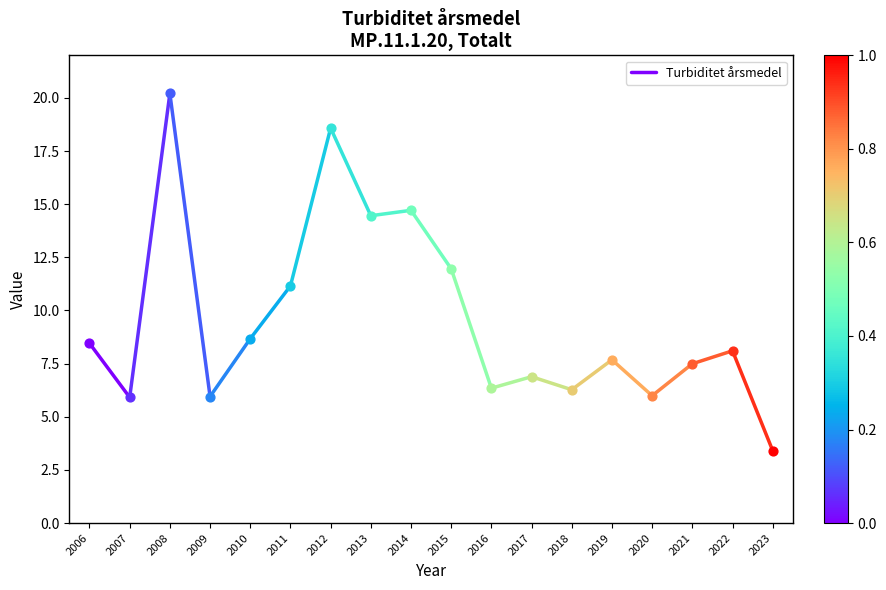

Which has a higher value, 2006 or 2007?

2006